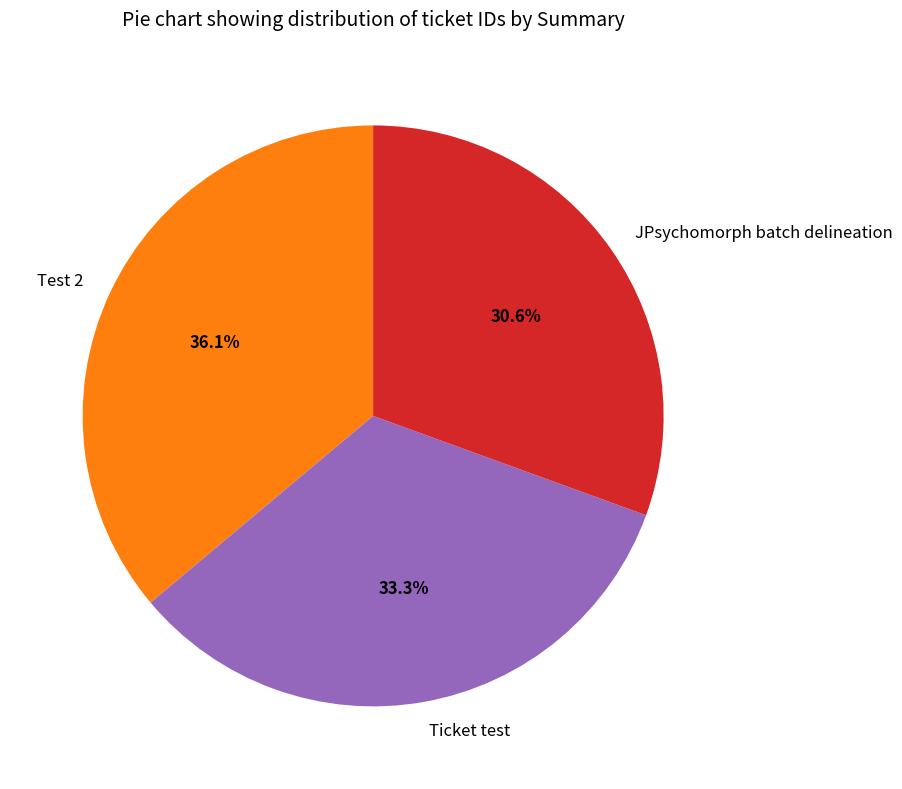

Is the sum of JPsychomorph batch delineation and Test 2 greater than half?

Yes